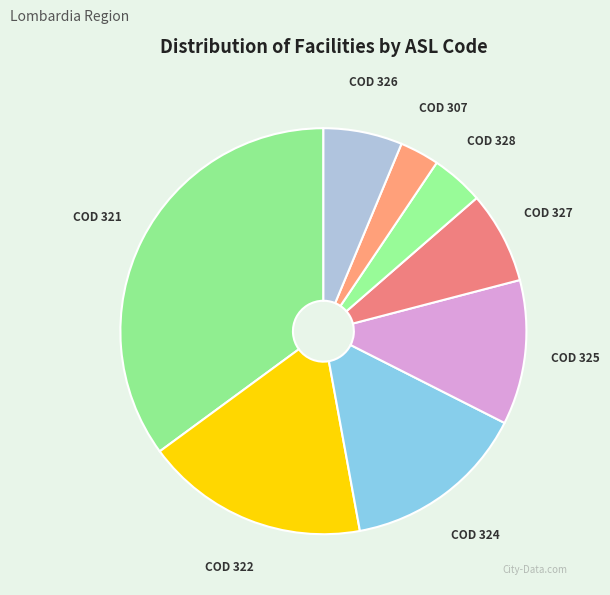

Is the sum of COD 322 and COD 321 greater than half?

Yes